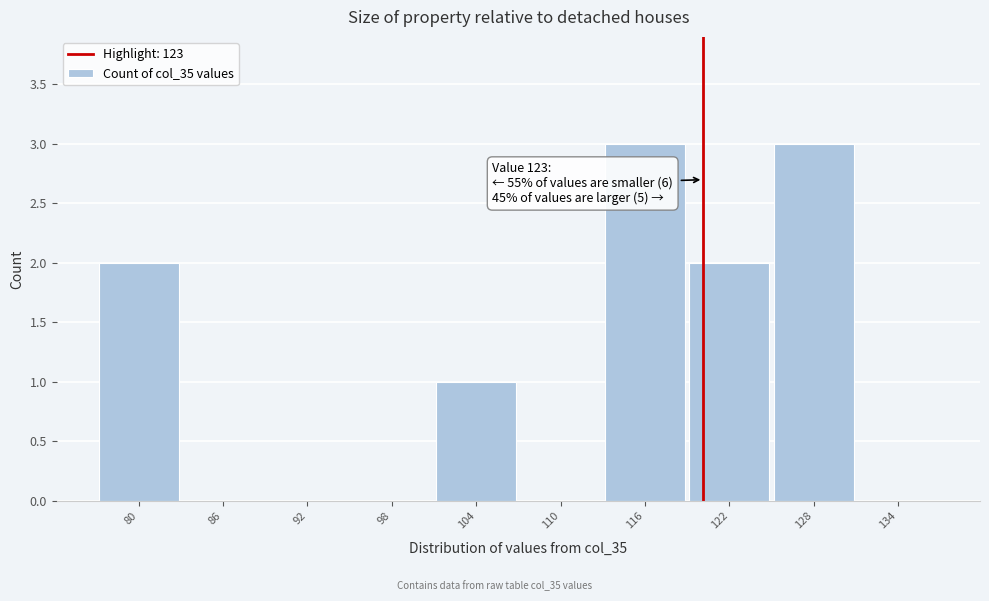

Reading left to right, extract all data points from this chart.

80=2	86=0	92=0	98=0	104=1	110=0	116=3	122=2	128=3	134=0